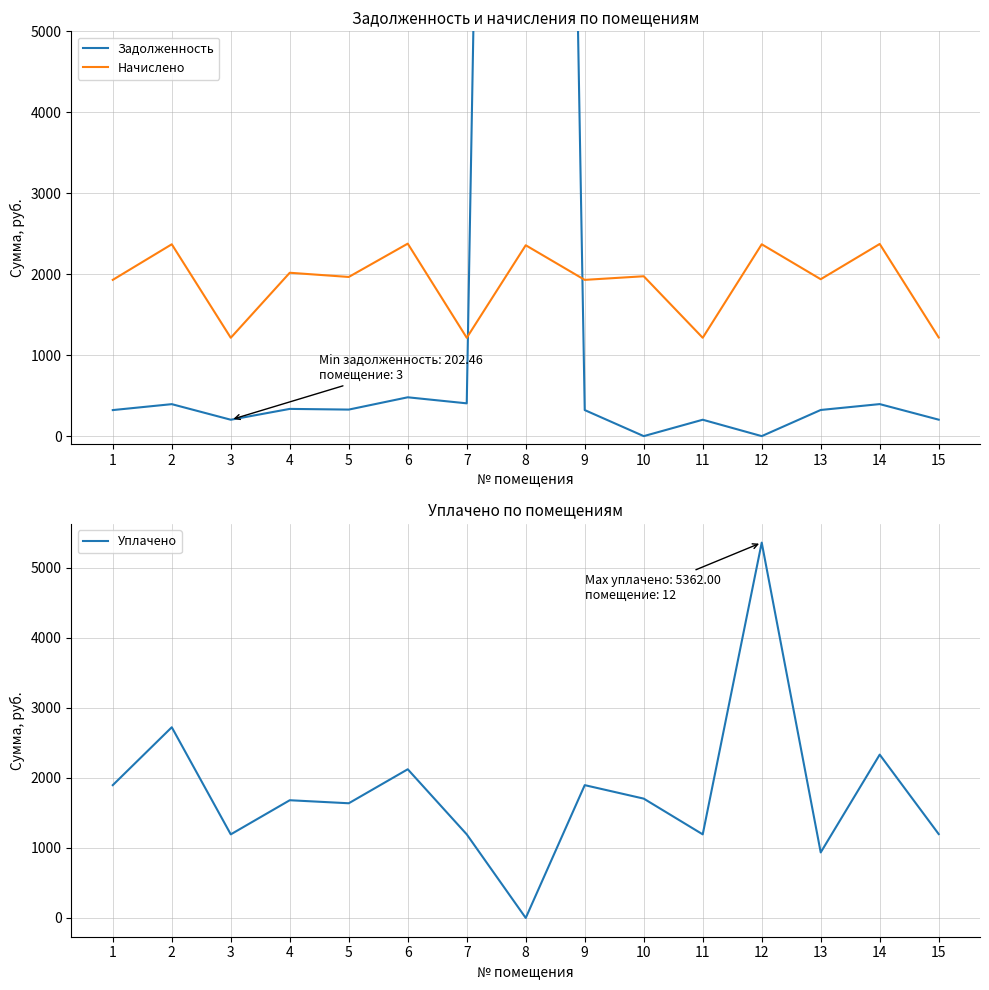

Which category has the highest value in the Задолженность series?

8